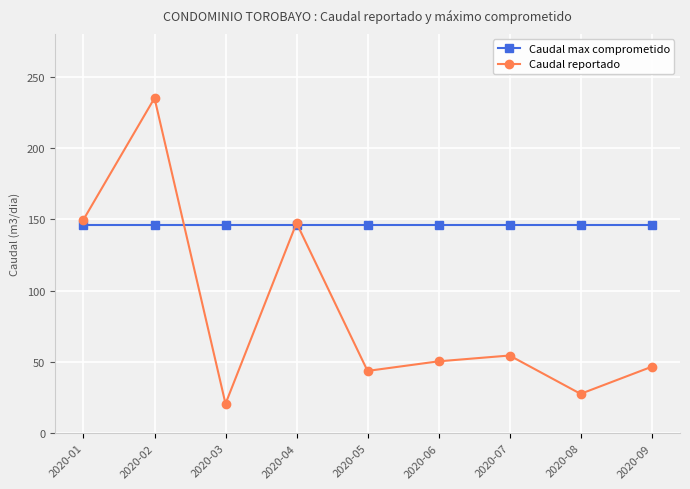

Between 2020-03 and 2020-05, which series saw the biggest shift?

Caudal reportado